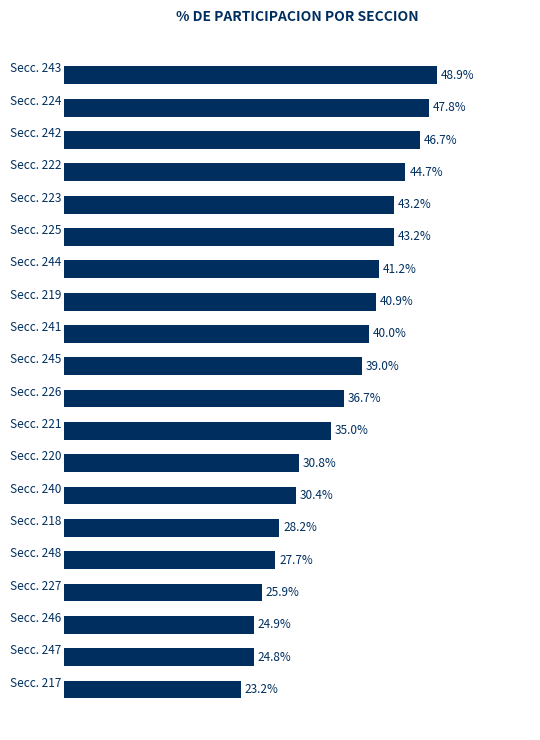

What is the label of the 10th bar from the top?

Secc. 245